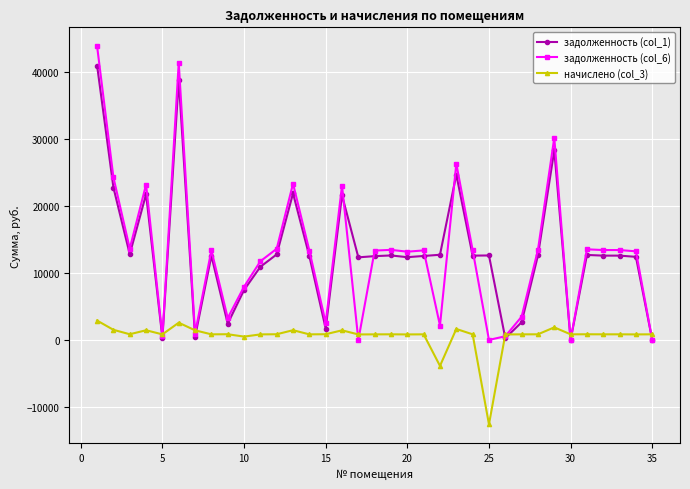

What is the smallest value displayed?

-12608.9